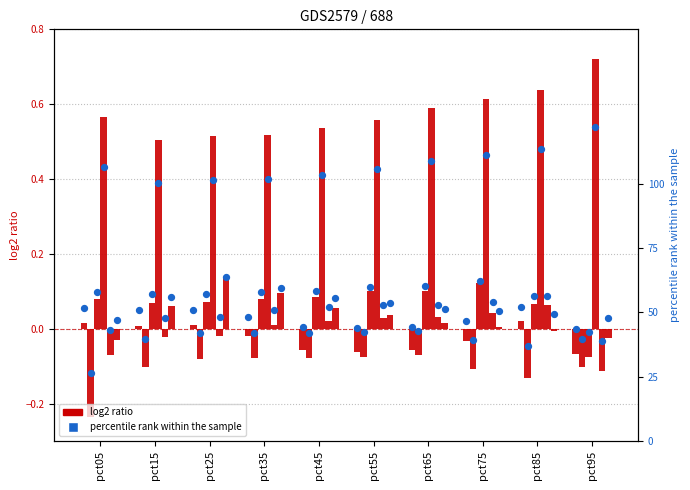

What is the total value across all series at pct35?

1.1